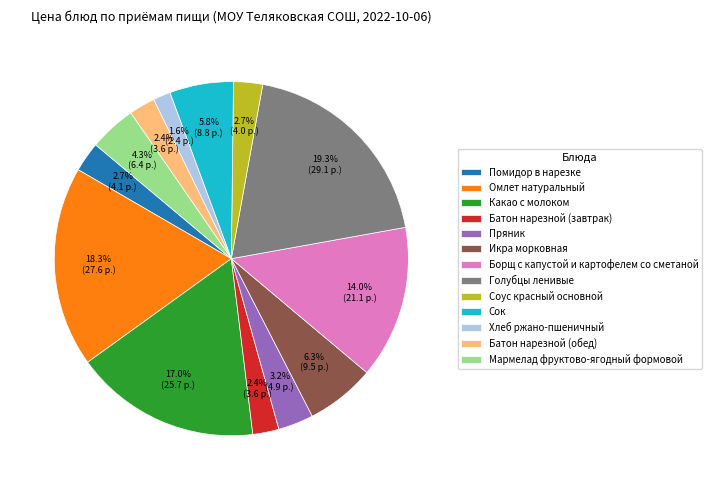

Is Какао с молоком the majority of the pie?

No